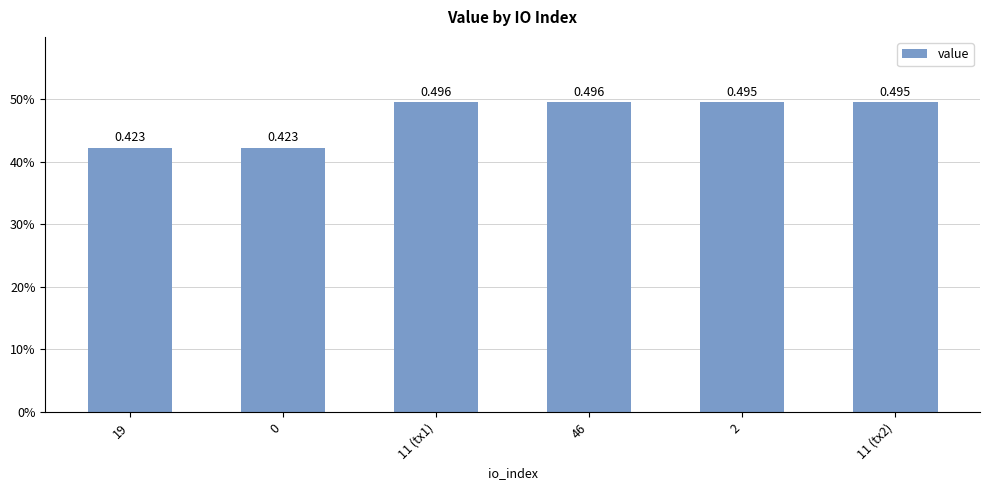

List the labels in order of value, smallest first.

19, 0, 2, 11 (tx2), 11 (tx1), 46